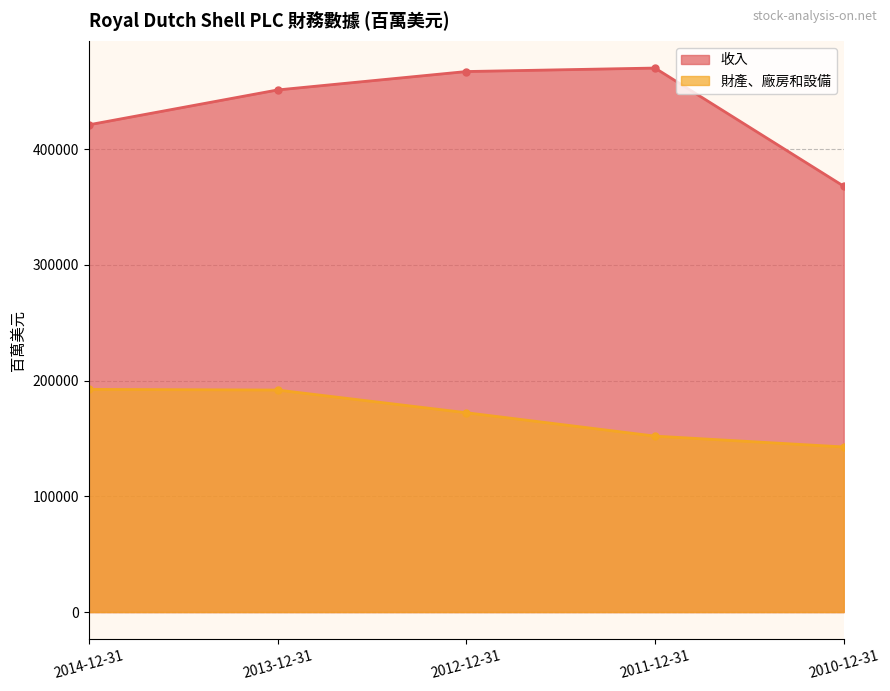

Is it true that 財產、廠房和設備 equals 191897 at 2013-12-31?

True